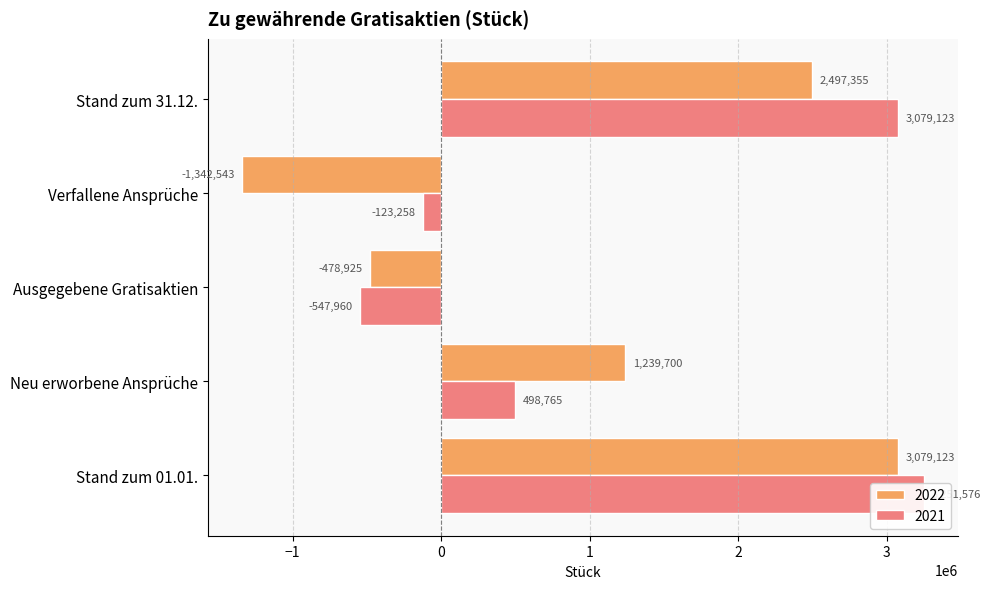

The 2021 series shows 649201 at Neu erworbene Ansprüche. True or false?

False